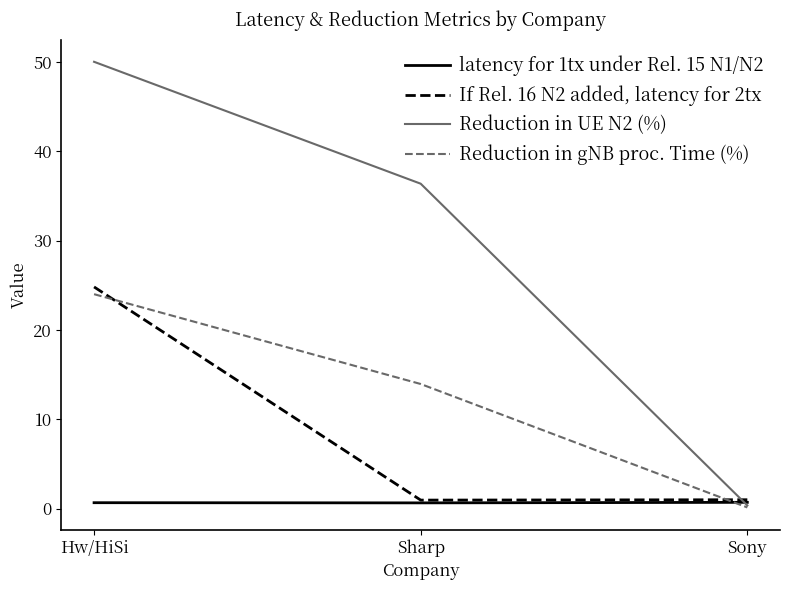

What is the difference between the maximum and minimum values in the Reduction in gNB proc. Time (%) series?

23.9